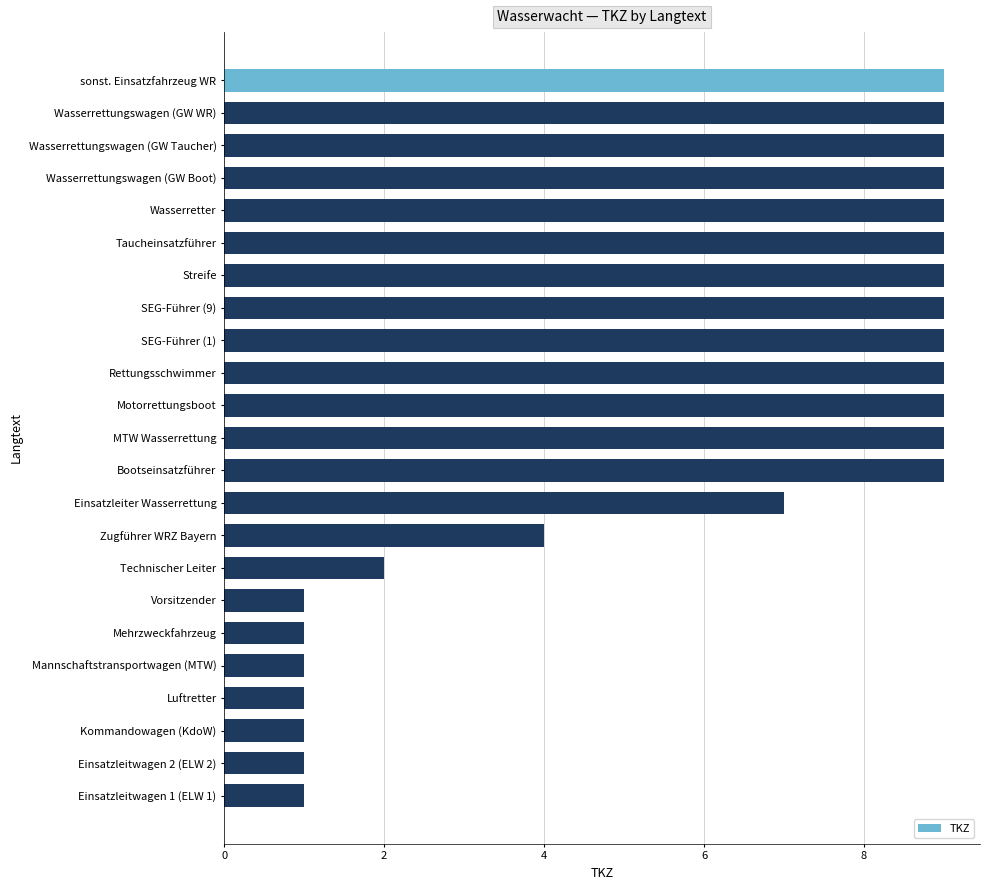

True or false: the data shows 6 at Wasserrettungswagen (GW WR).

False